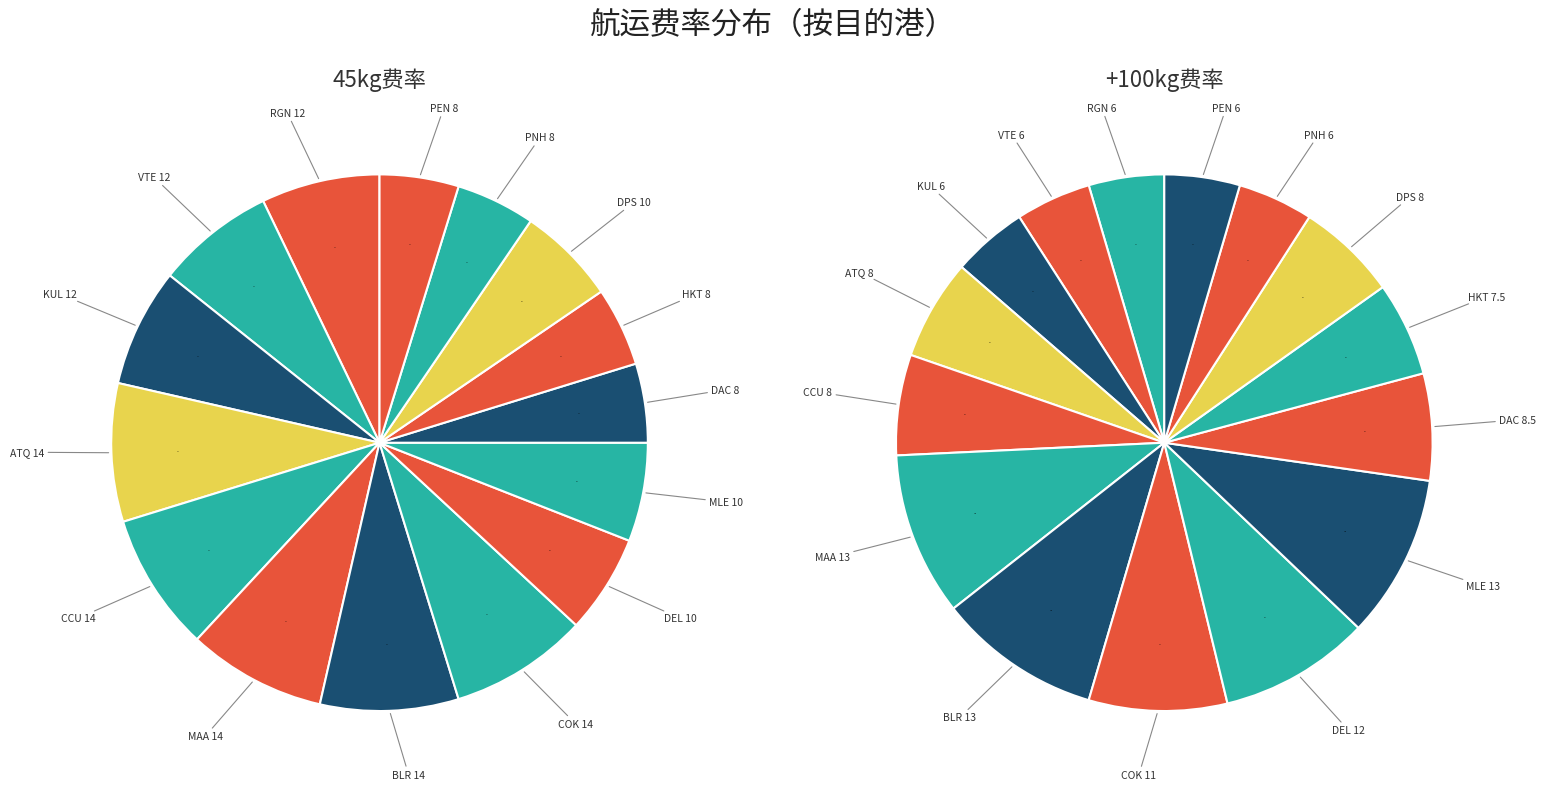

Is there a majority slice in this chart?

No